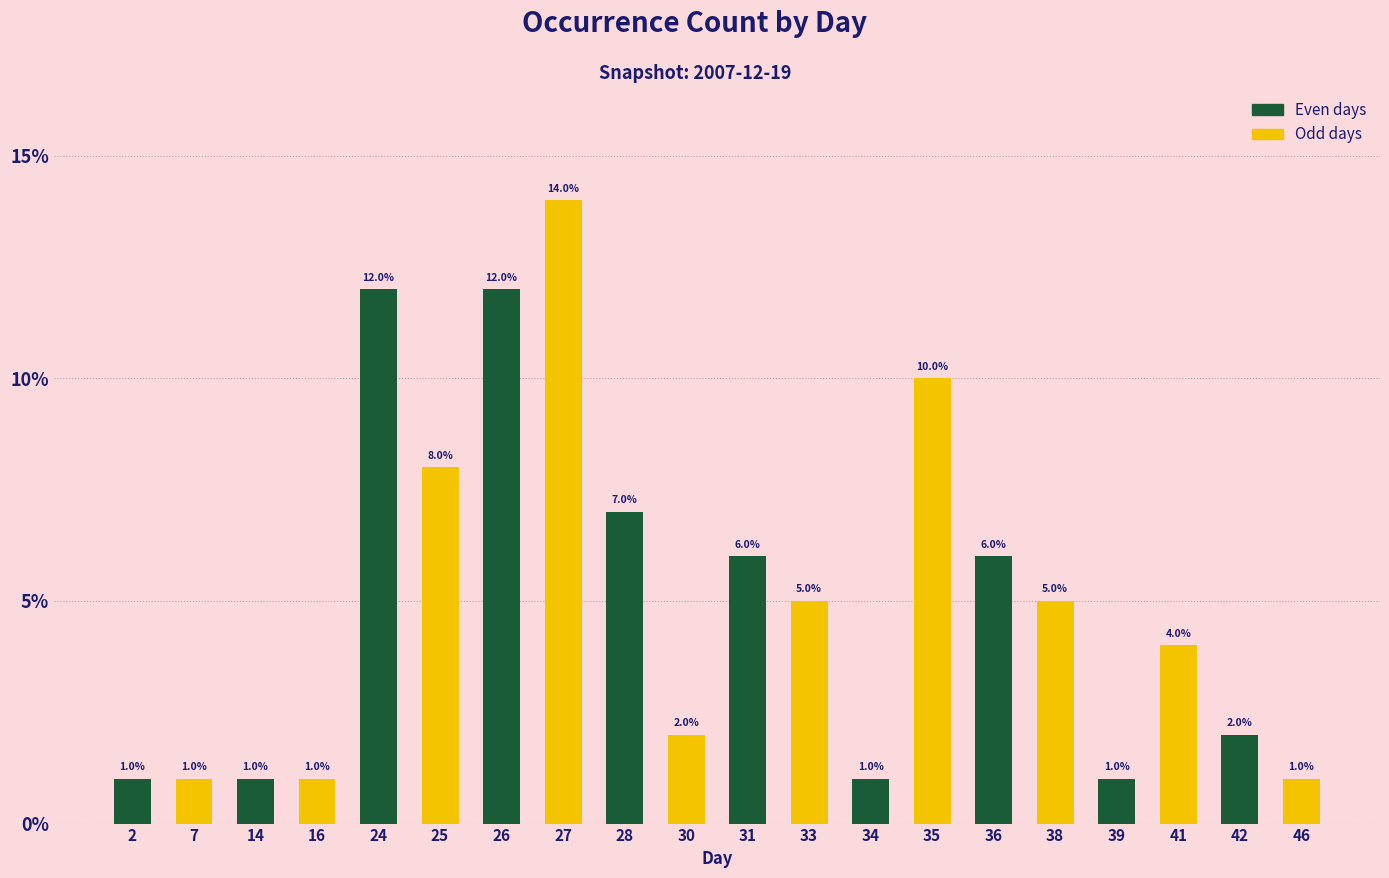

Which label corresponds to the largest value in the chart?

26